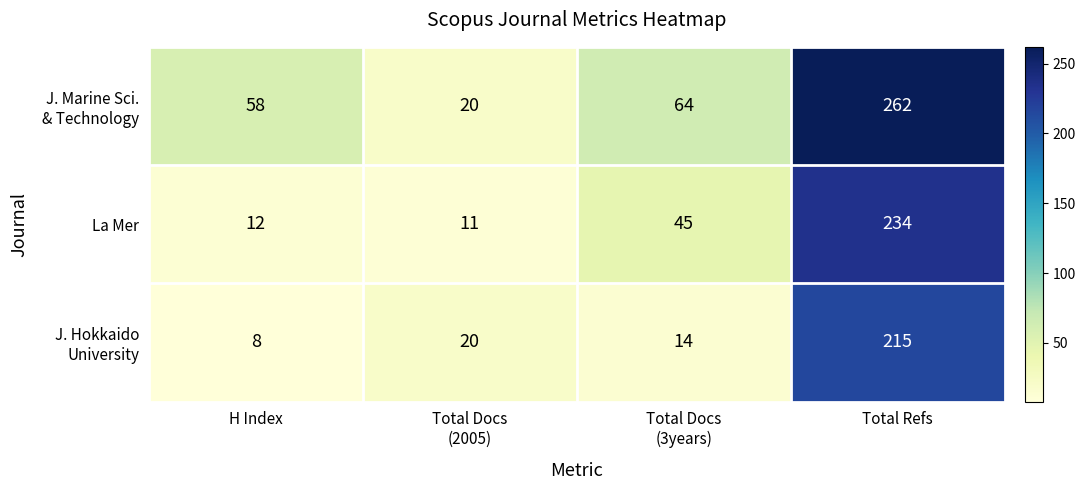

Which category has the lowest value across all series?

H Index